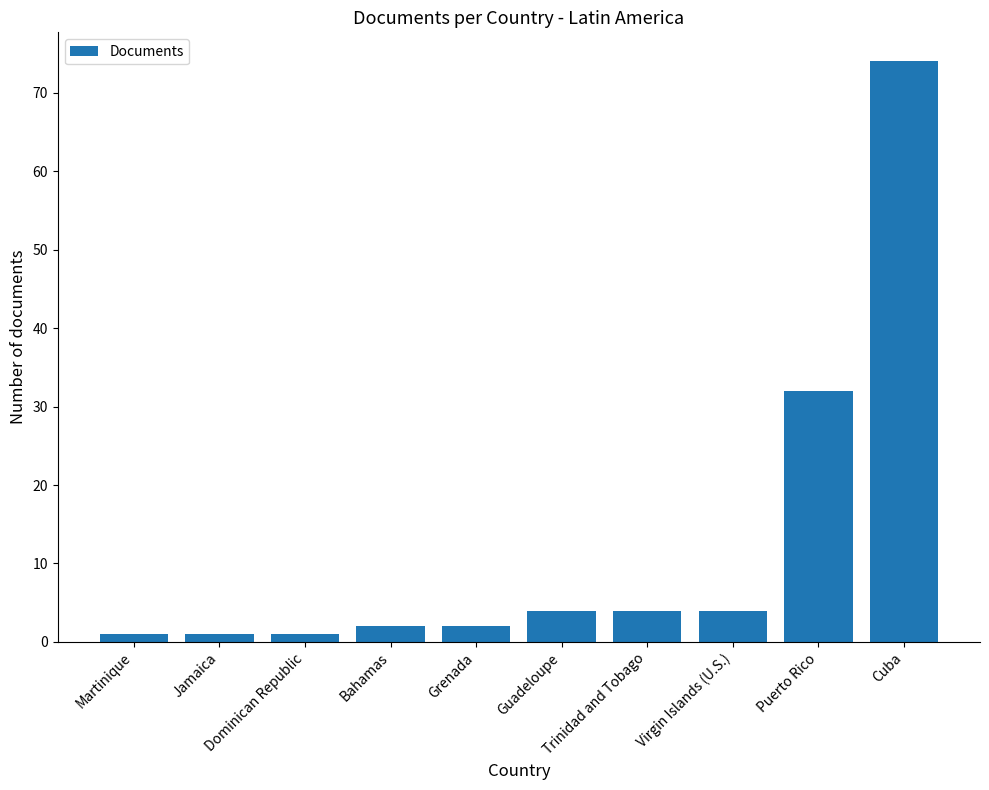

What position from the left is Puerto Rico?

9